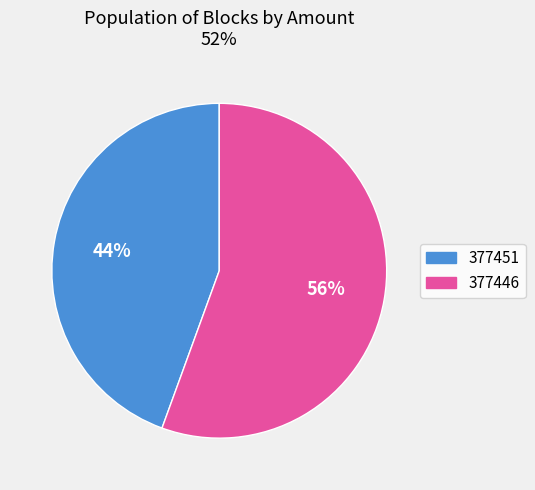

Is the sum of 377451 and 377446 greater than half?

Yes